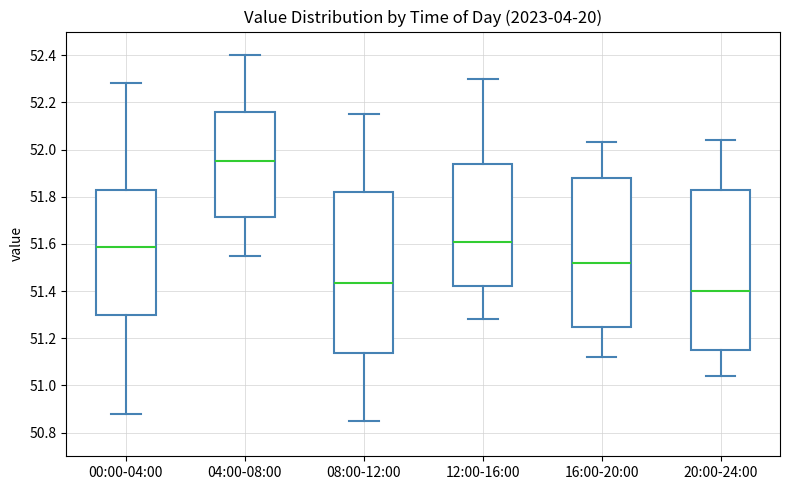

Reading left to right, read every box against the y-axis: the position of its median line, the range the box covers, and the ends of its whiskers. The values are not printed on the chart, so give them approximately, as read against the axis.

00:00-04:00: median 51.58, box 51.30 to 51.84, whiskers 50.88 to 52.28
04:00-08:00: median 51.96, box 51.72 to 52.16, whiskers 51.56 to 52.40
08:00-12:00: median 51.44, box 51.14 to 51.82, whiskers 50.86 to 52.16
12:00-16:00: median 51.62, box 51.42 to 51.94, whiskers 51.28 to 52.30
16:00-20:00: median 51.52, box 51.26 to 51.88, whiskers 51.12 to 52.04
20:00-24:00: median 51.40, box 51.16 to 51.84, whiskers 51.04 to 52.04